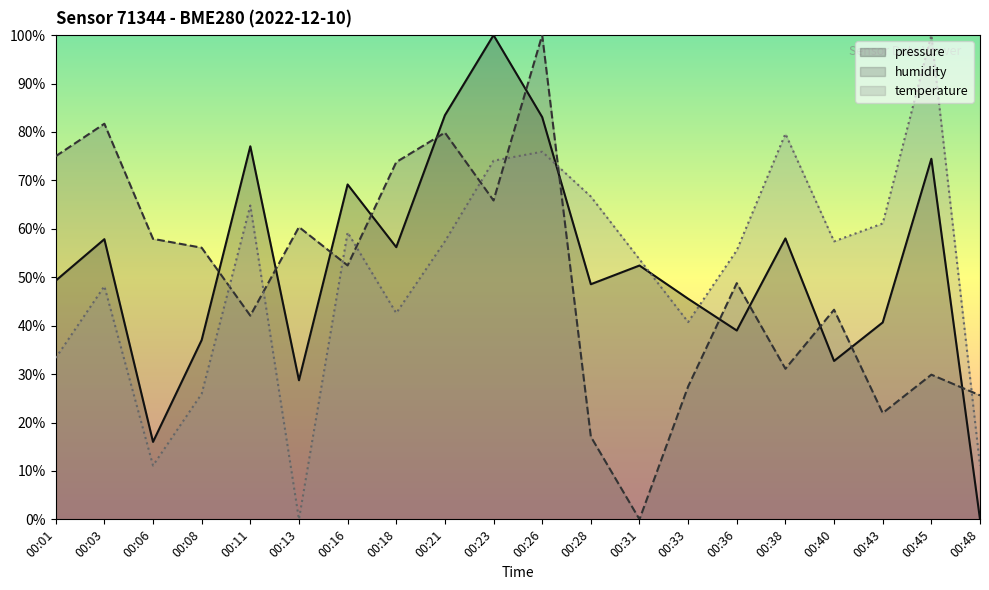

What is the highest value of the humidity series?

100.0